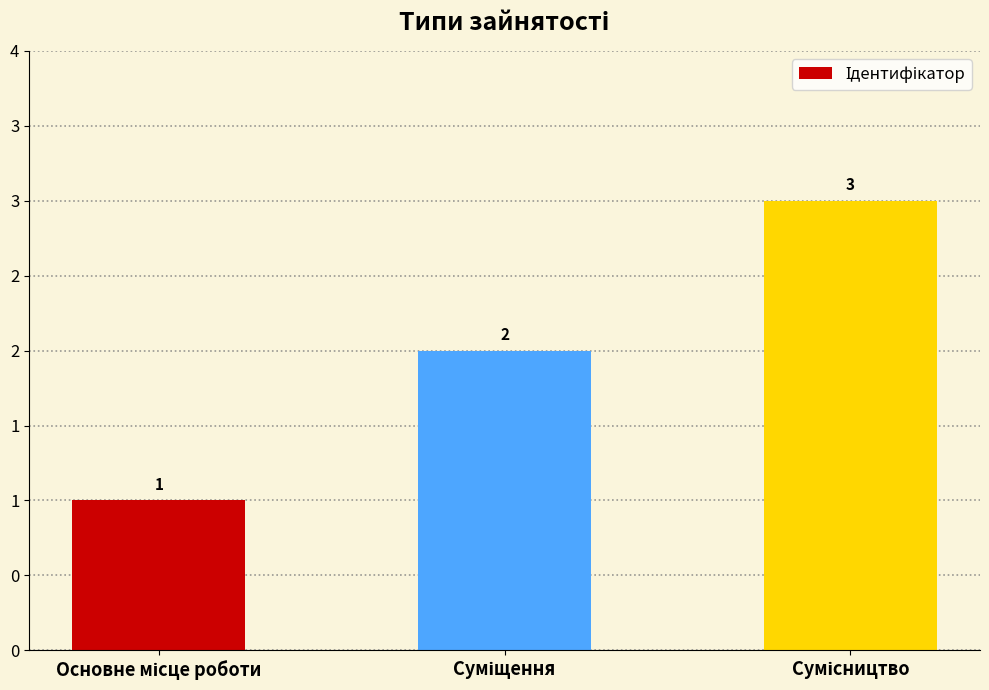

Reading right to left, extract all data points from this chart.

Сумісництво=3	Суміщення=2	Основне місце роботи=1